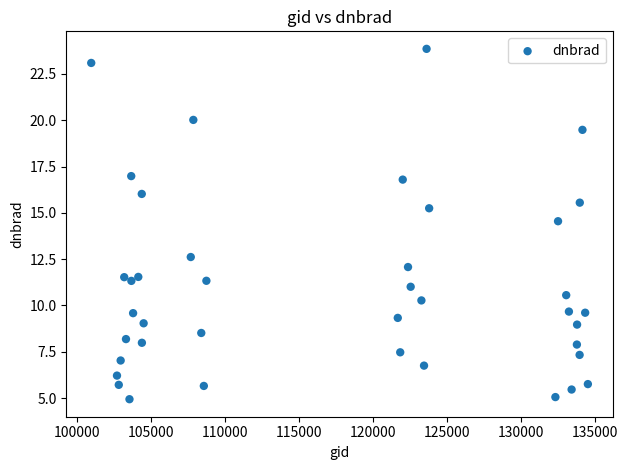

What is the range of Y values (max minus min)?

18.9